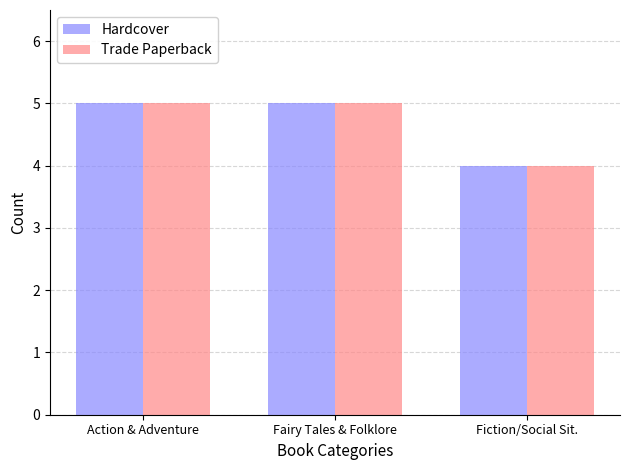

How many bars are there in total?

6